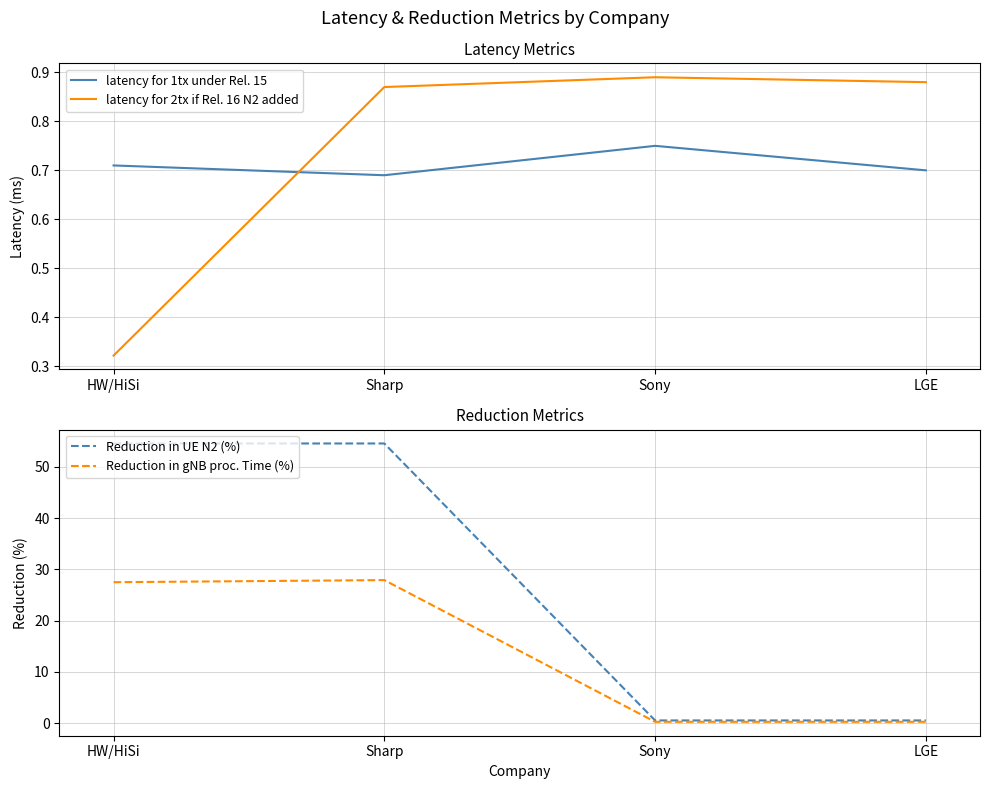

What is the difference between the Reduction in UE N2 (%) values at HW/HiSi and LGE?

54.0